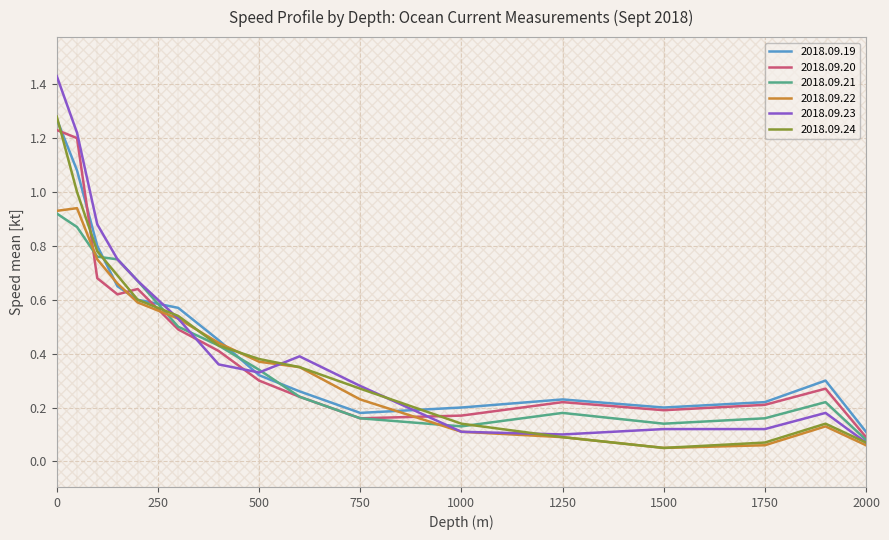

What is the difference between the maximum and minimum values in the 2018.09.22 series?

0.9